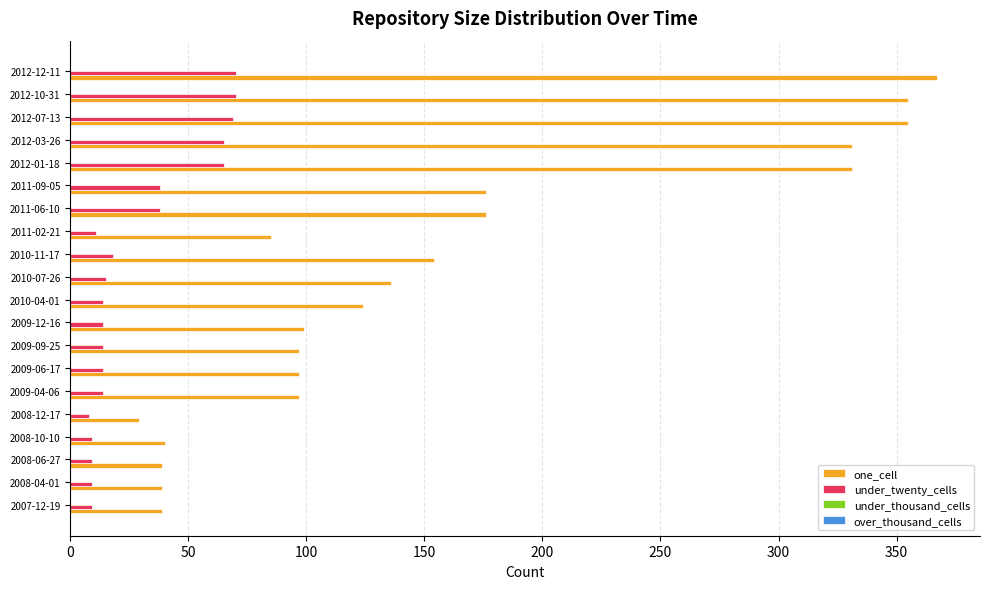

Which series has the largest range (max minus min)?

one_cell